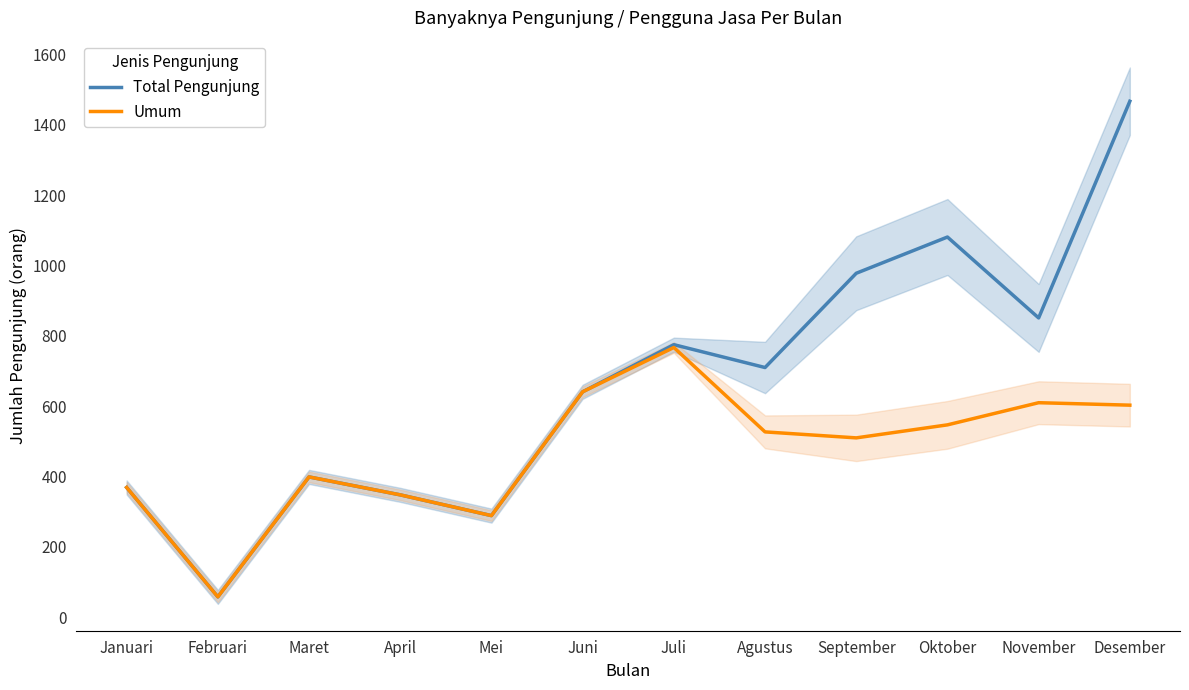

Reading left to right, what are all the values shown in this chart?

Total Pengunjung: 369	58	399	348	289	641	775	710	978	1081	851	1467
Umum: 369	58	399	348	289	641	767	527	510	547	610	603